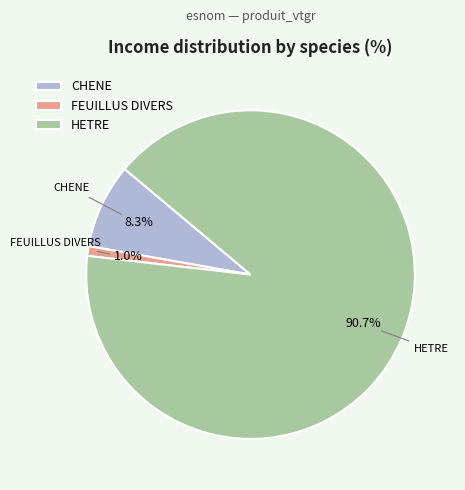

Does CHENE represent more than half of the total?

No